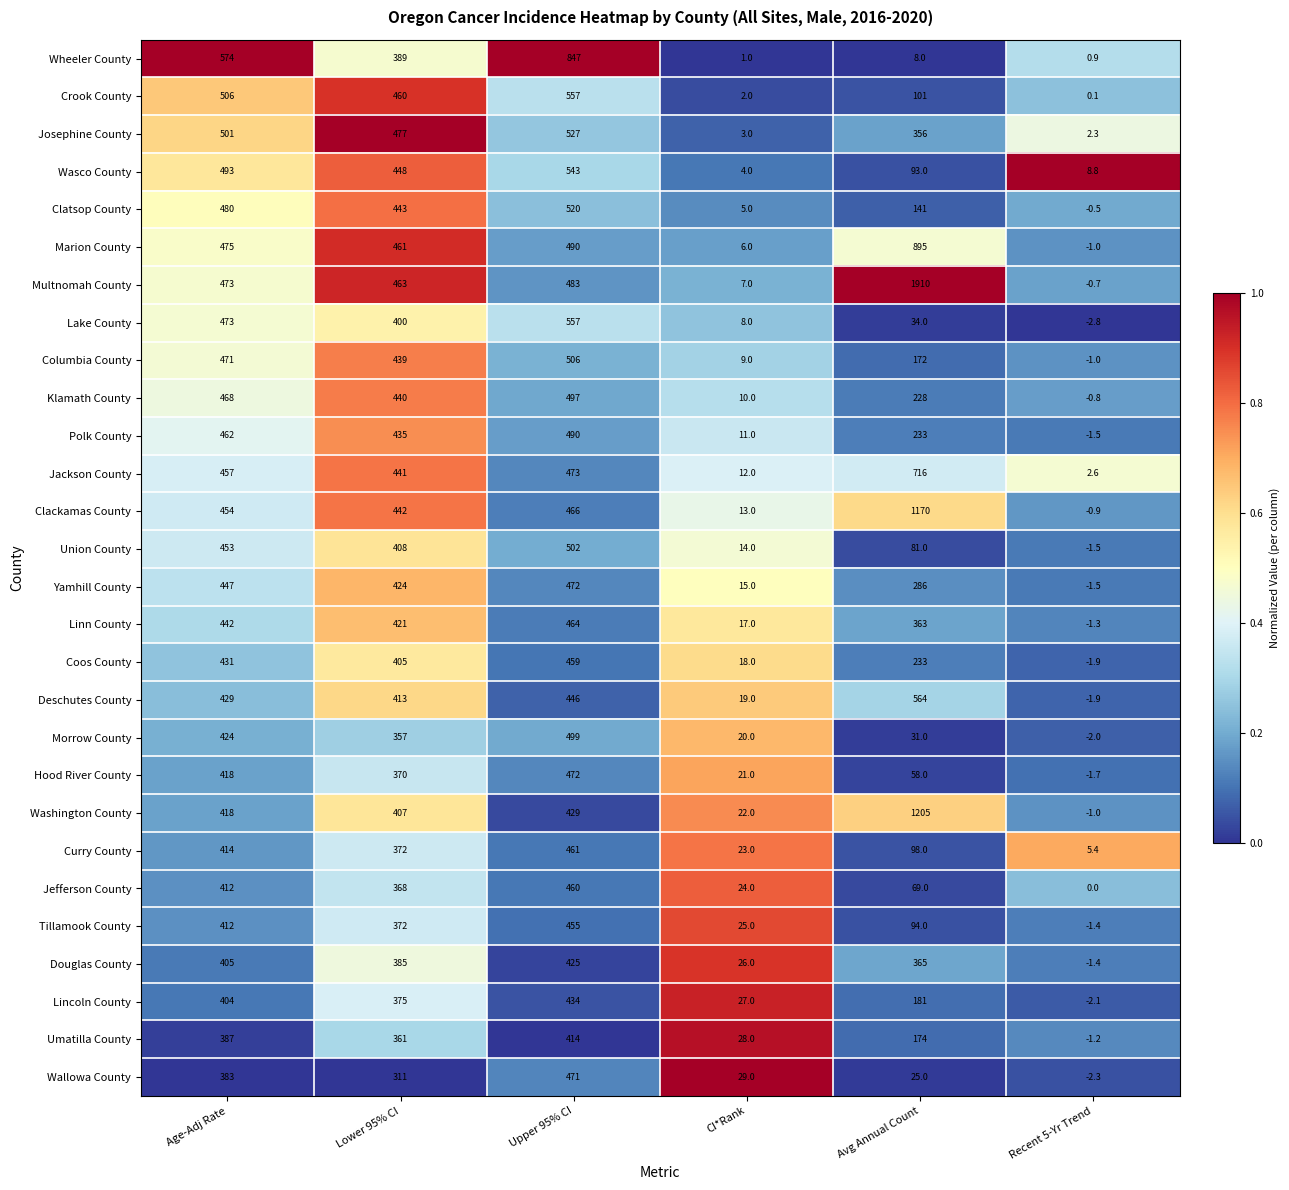

Where is Wasco County nearest to the value 273?

Lower 95% CI